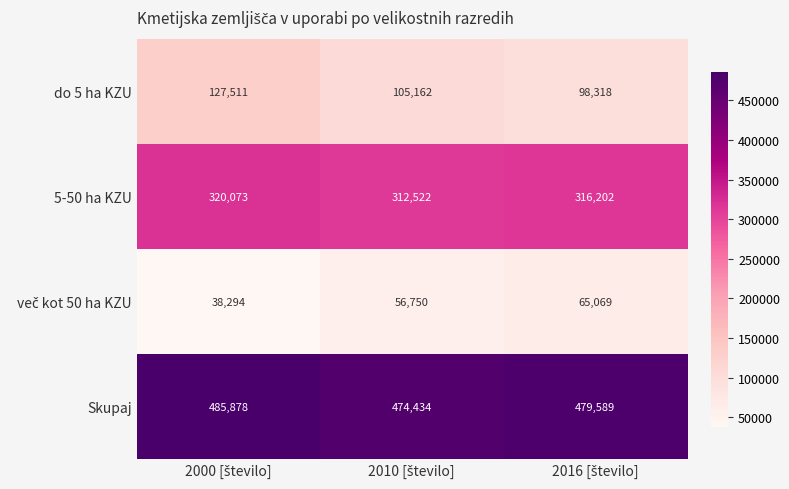

What is the smallest value displayed?

38294